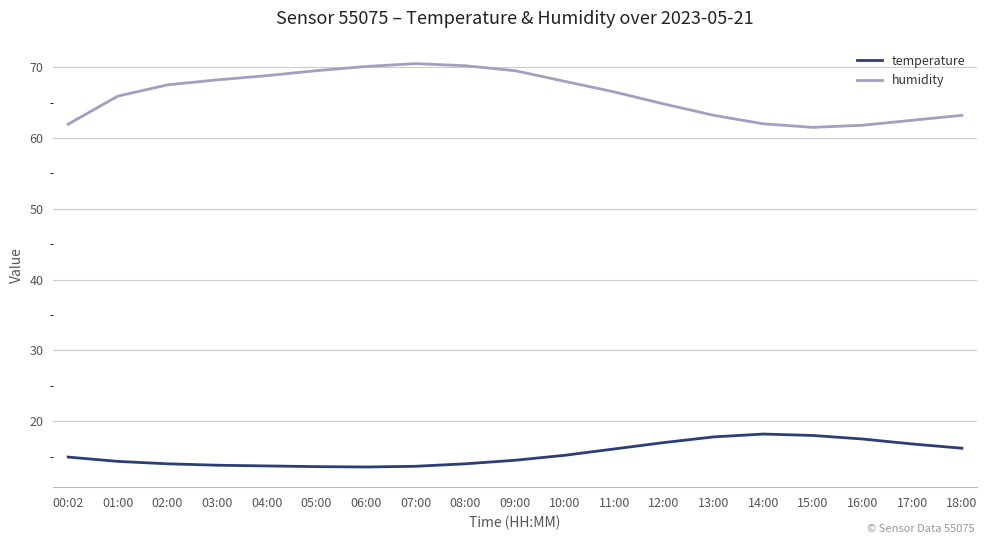

What is the total value across all series at 14:00?

80.2